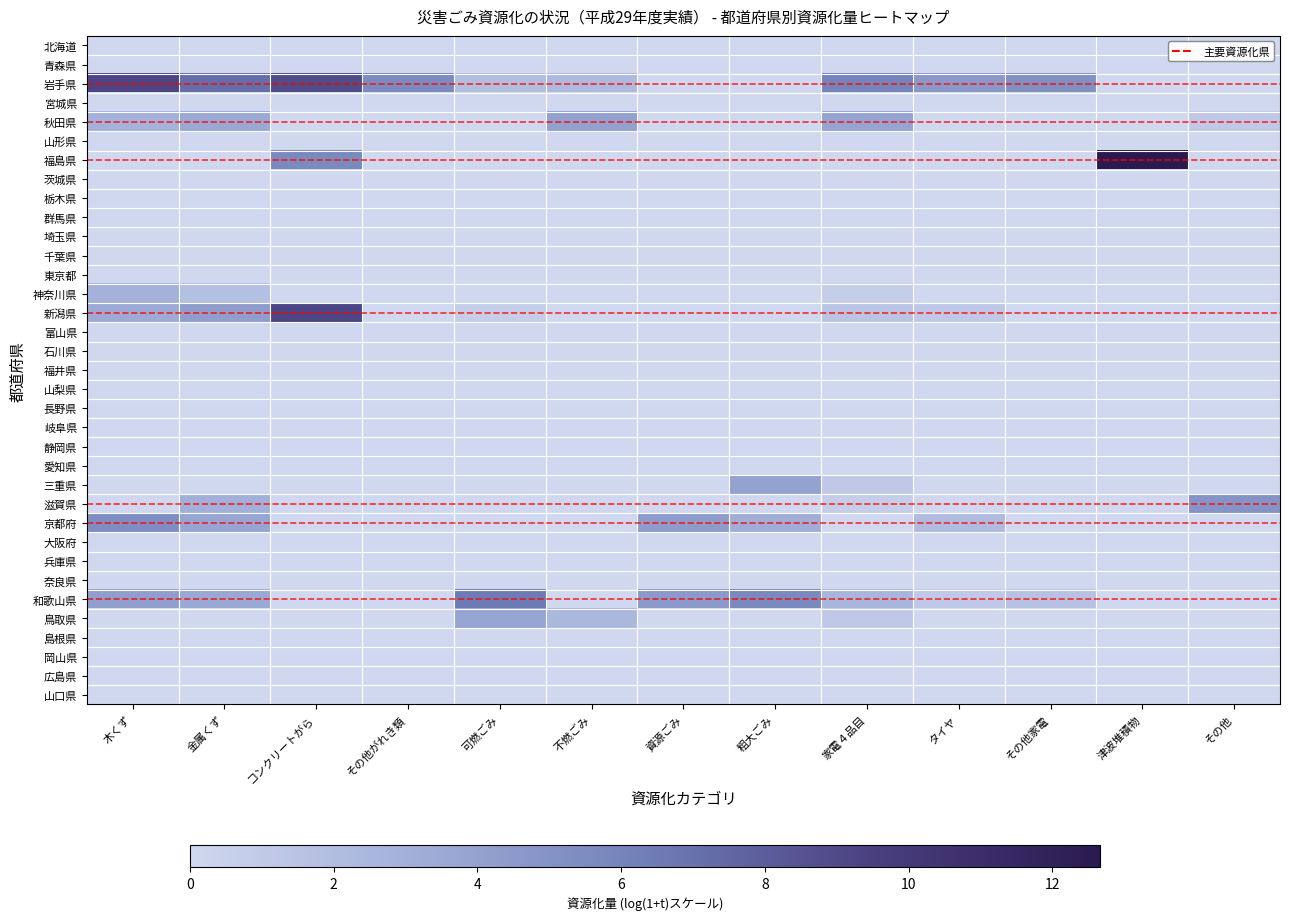

Between 金属くず and 可燃ごみ, which is larger?

金属くず